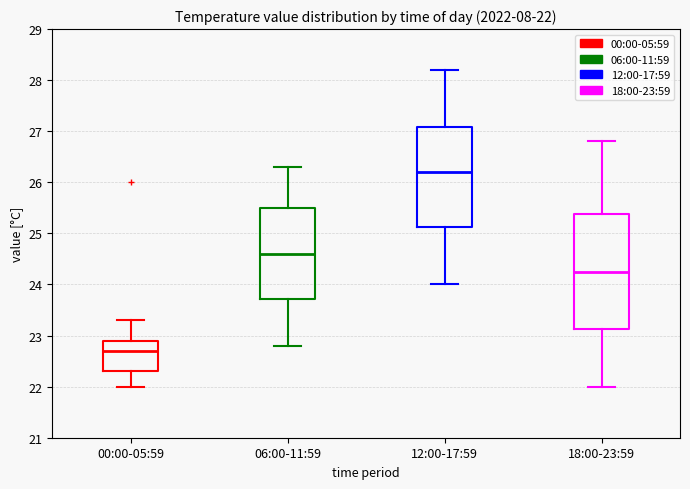

Comparing the boxes themselves (not the whiskers), which one is the tallest?

18:00-23:59